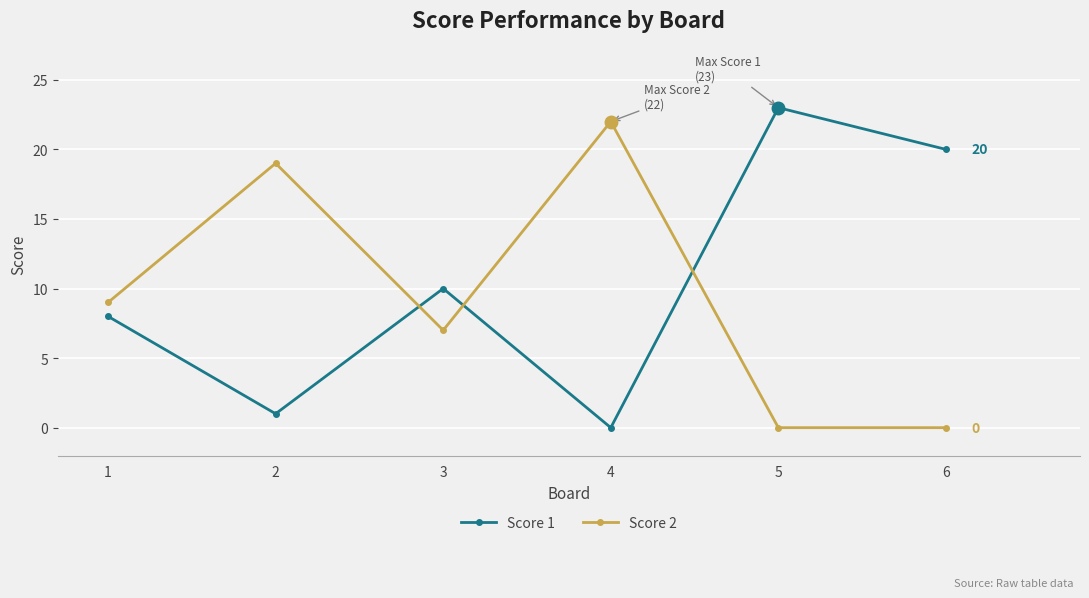

What is the sum of all Score 1 values?

62